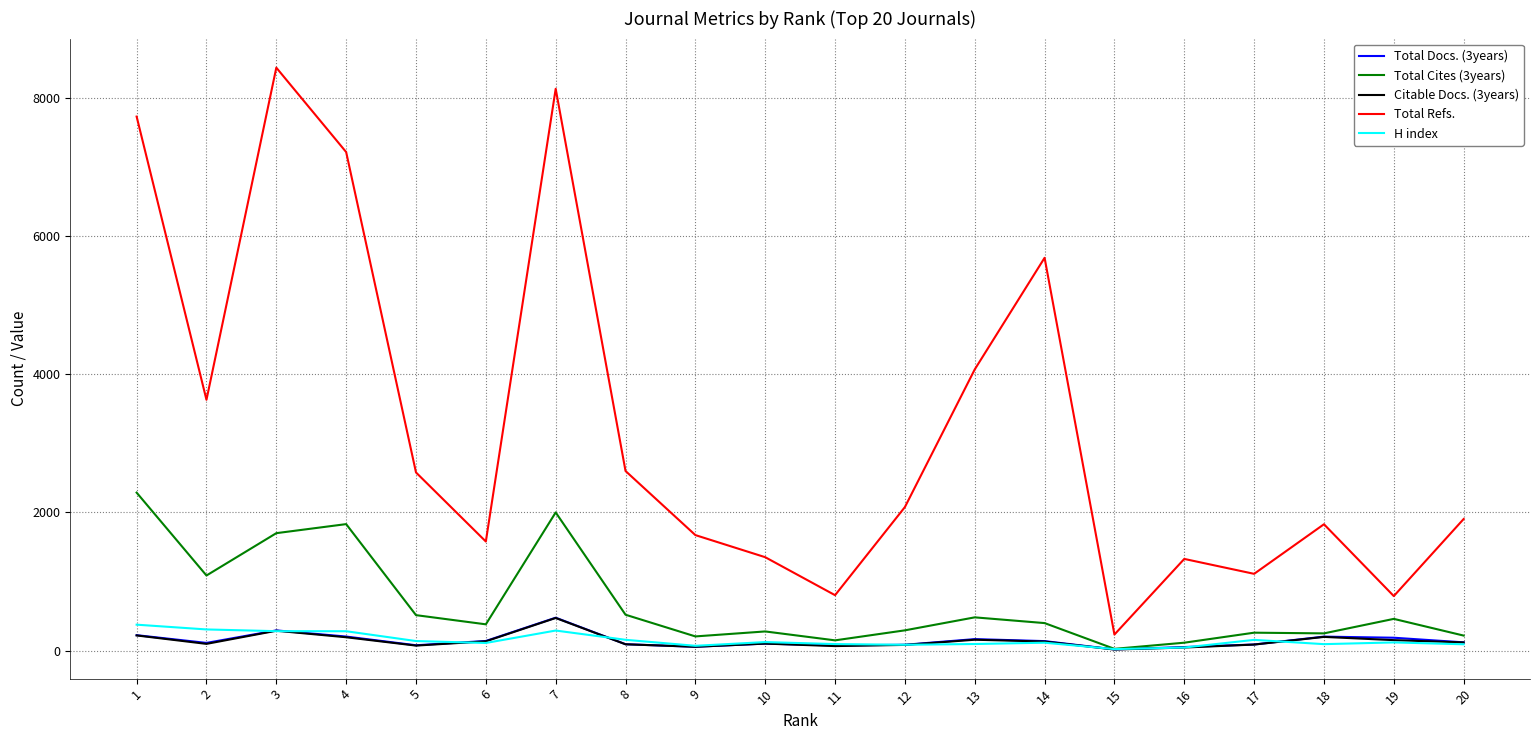

True or false: H index and Total Refs. intersect in this chart.

False